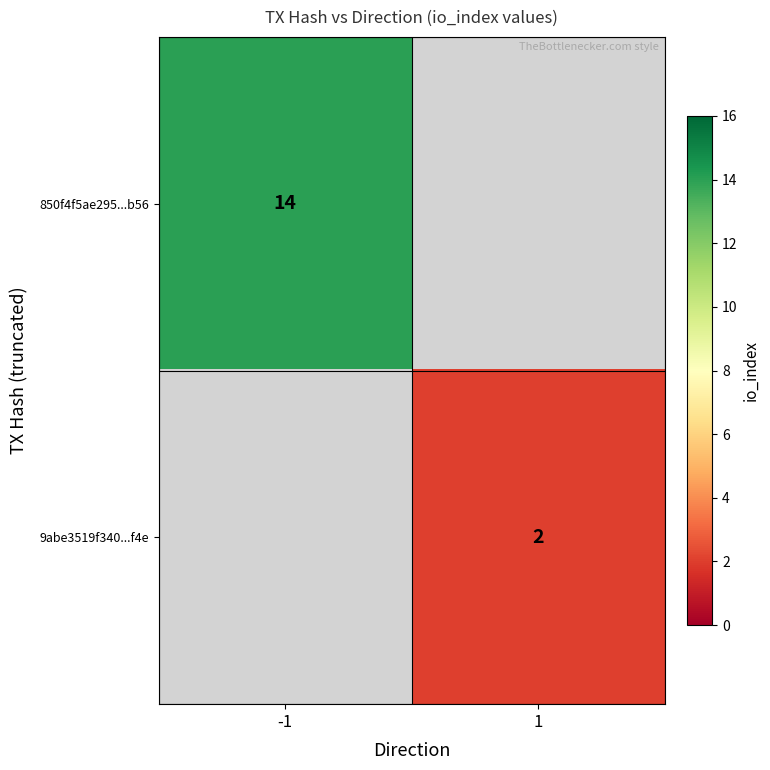

Is it true that 850f4f5ae295...b56 equals 9 at -1?

False